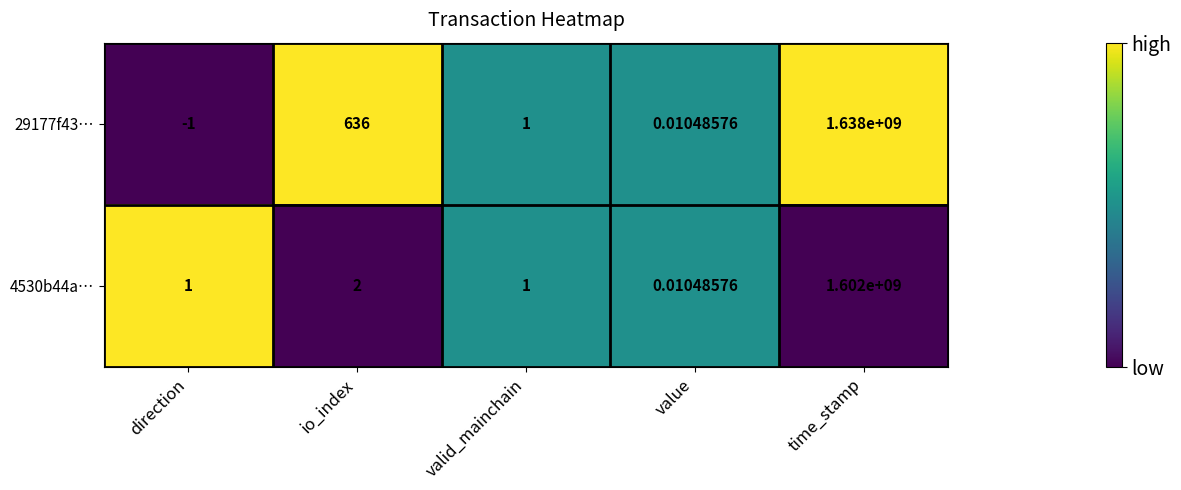

Rank the categories by 29177f43… value from highest to lowest.

time_stamp, io_index, valid_mainchain, value, direction